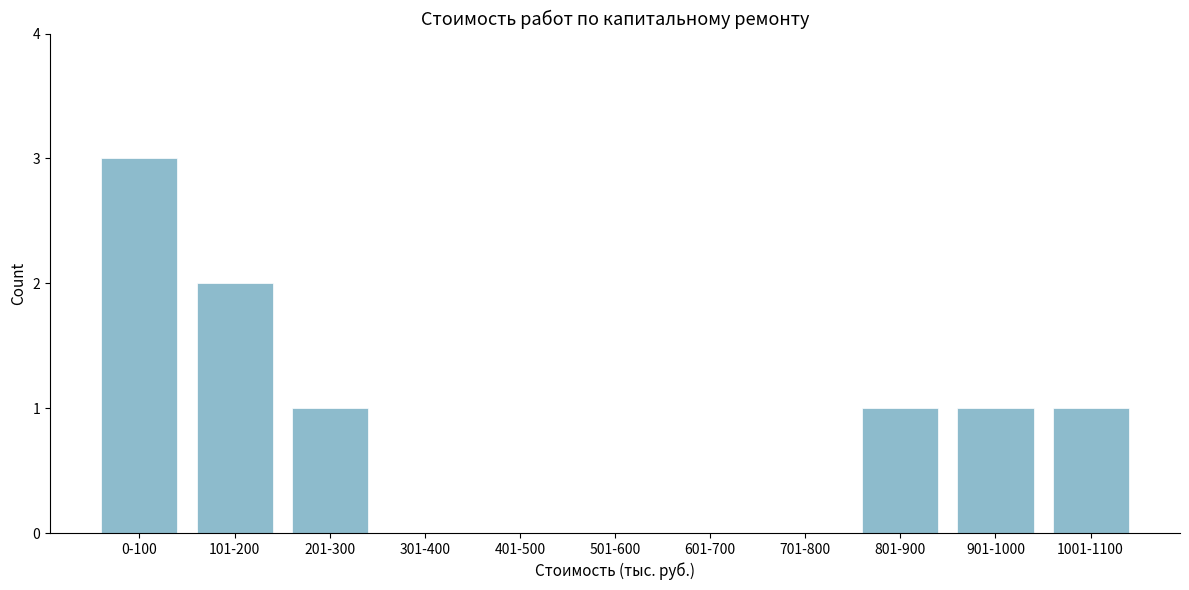

Reading right to left, extract all data points from this chart.

1001-1100=1	901-1000=1	801-900=1	701-800=0	601-700=0	501-600=0	401-500=0	301-400=0	201-300=1	101-200=2	0-100=3